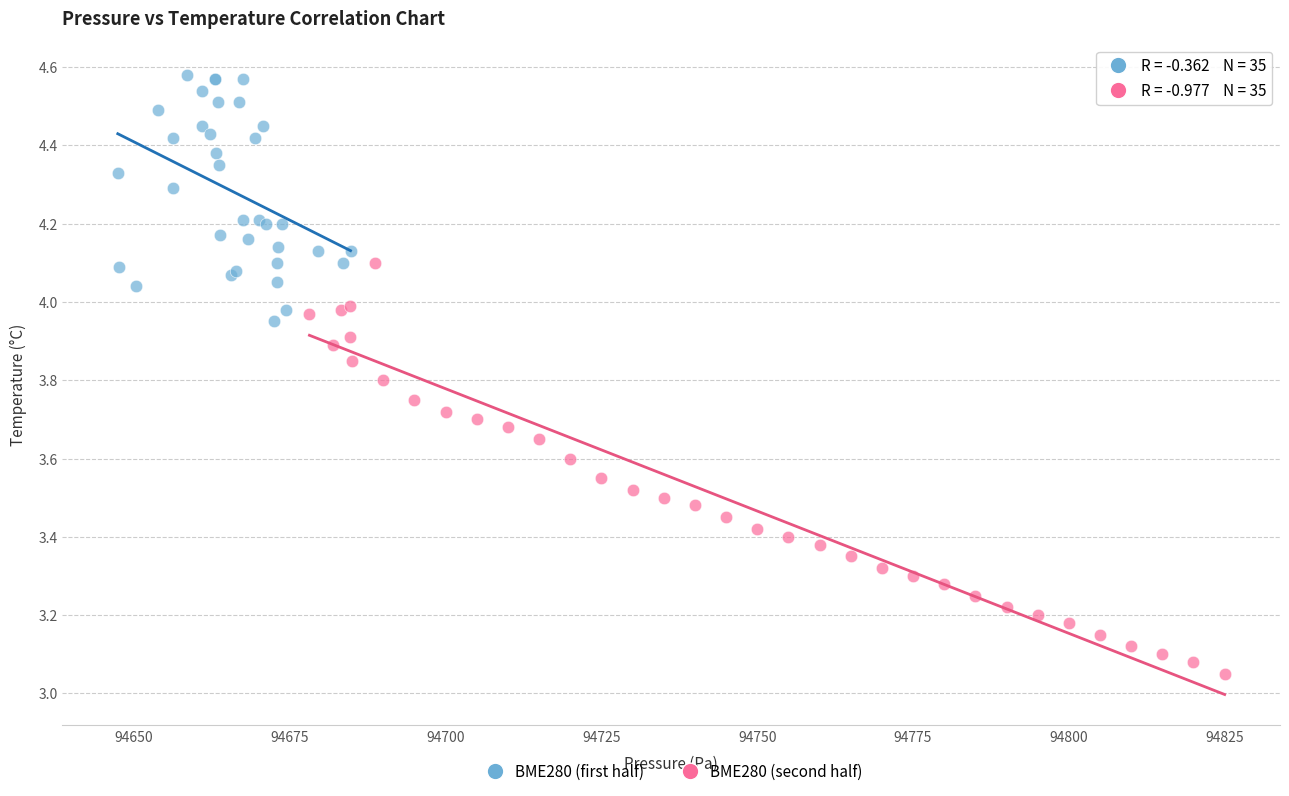

Which series has the largest Y range (max minus min)?

BME280 (second half)